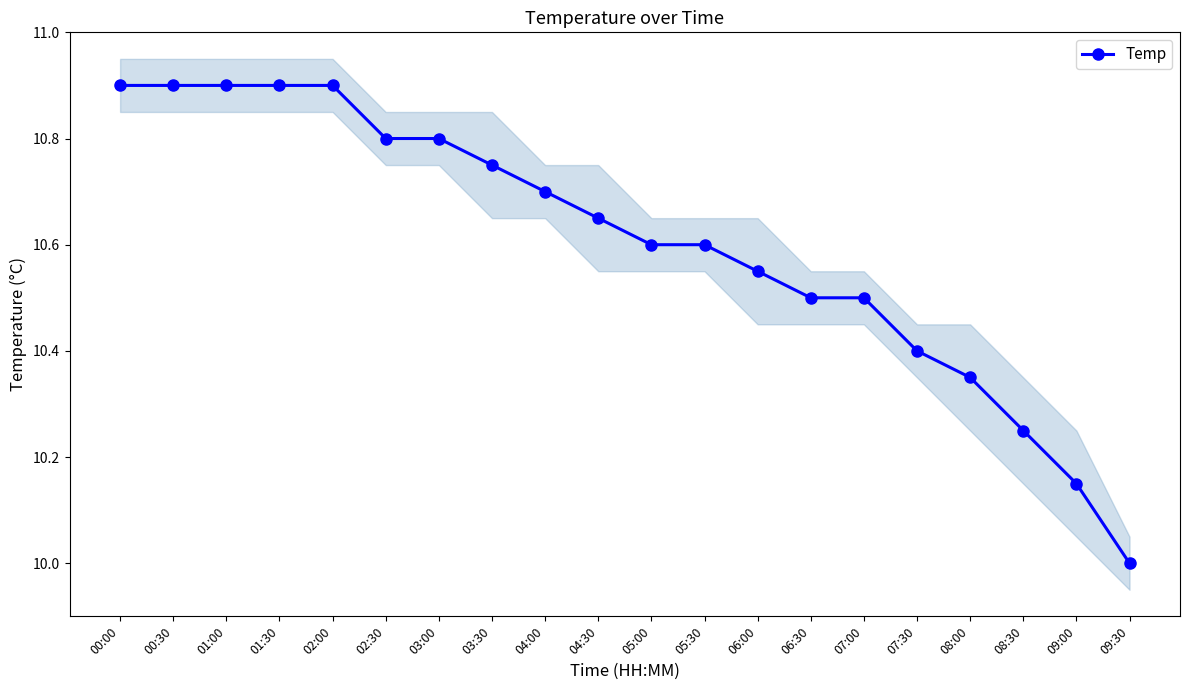

Reading left to right, extract all data points from this chart.

00:00=10.9	00:30=10.9	01:00=10.9	01:30=10.9	02:00=10.9	02:30=10.8	03:00=10.8	03:30=10.8	04:00=10.7	04:30=10.6	05:00=10.6	05:30=10.6	06:00=10.6	06:30=10.5	07:00=10.5	07:30=10.4	08:00=10.4	08:30=10.2	09:00=10.1	09:30=10.0